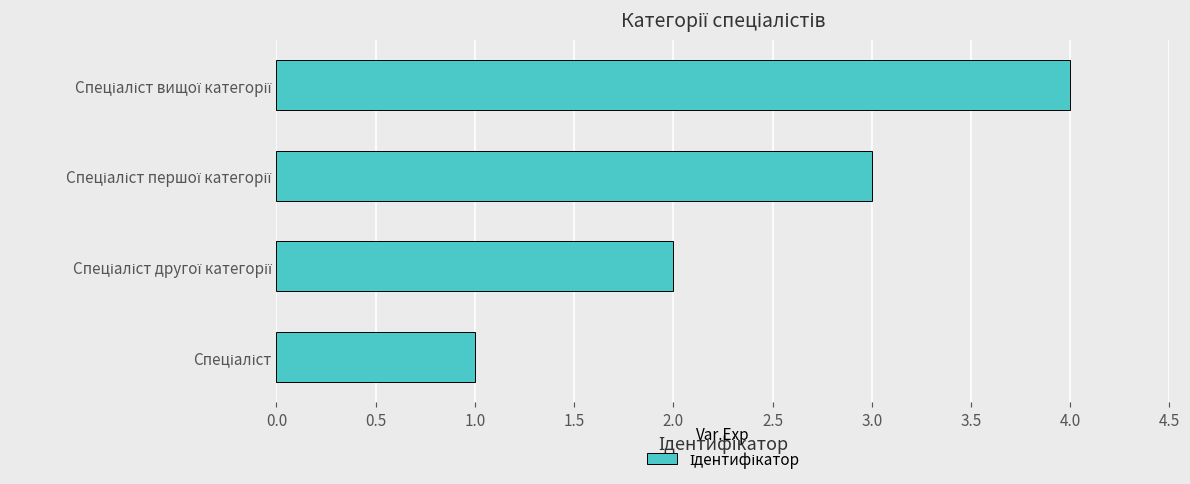

How many values are below 3?

2